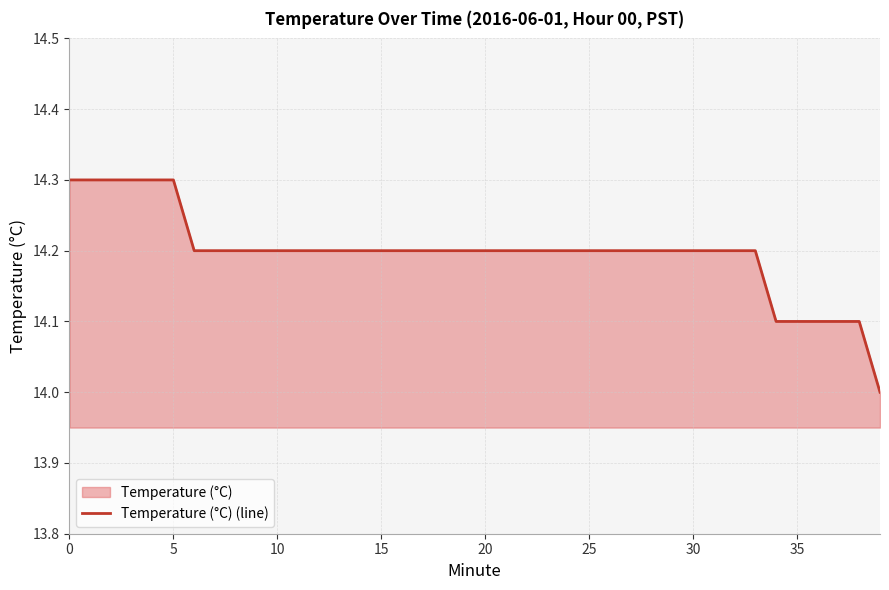

How many lines are shown in the chart?

1